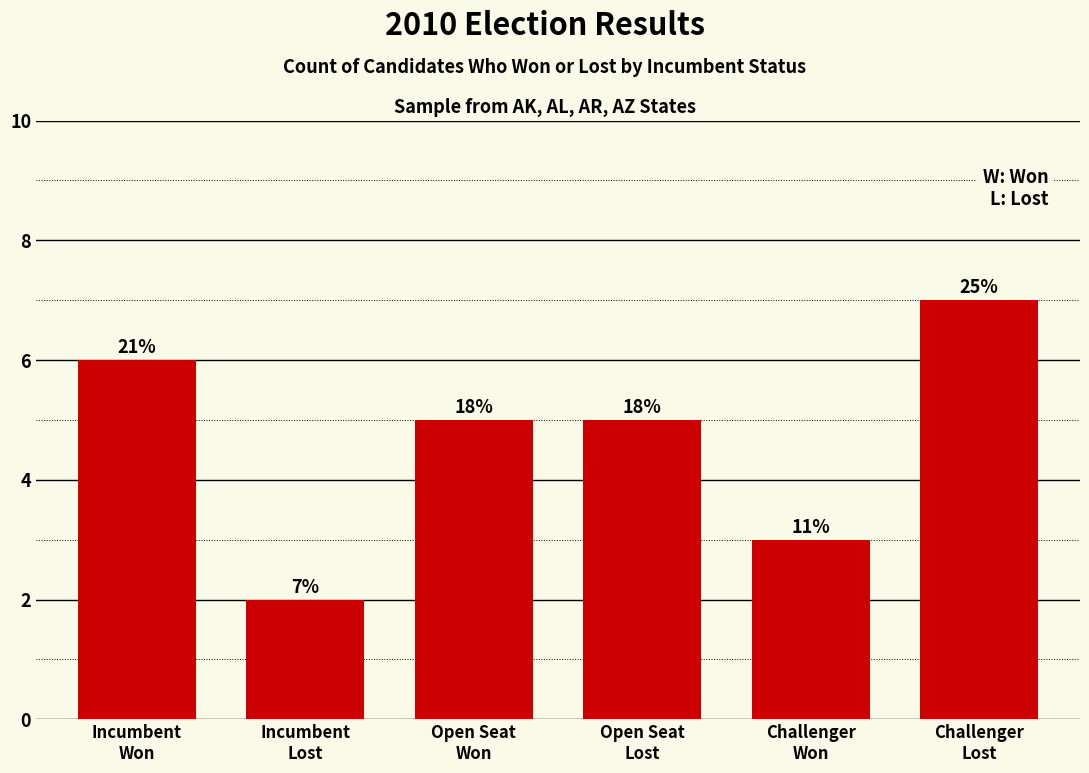

What is the difference between the maximum and second lowest values?

4